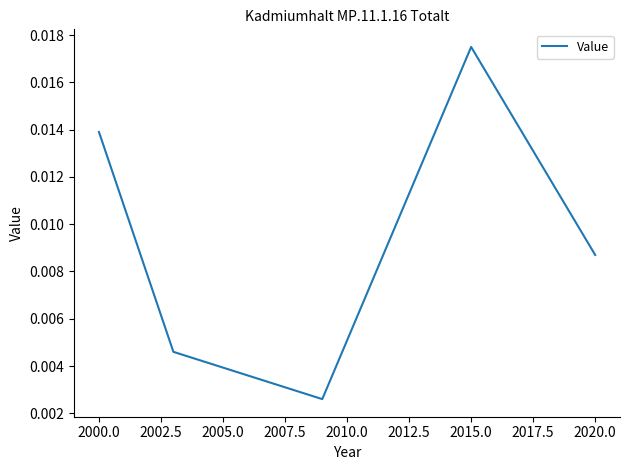

How many values are between 0 and 1?

5